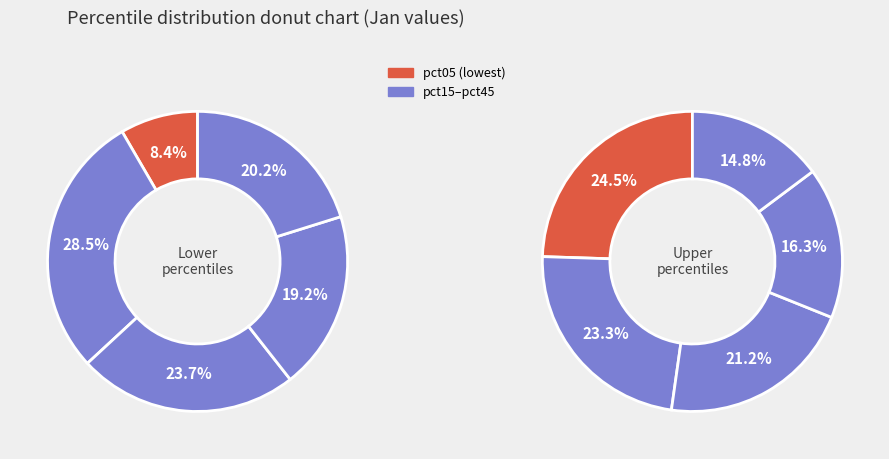

How much of the chart is everything except pct25?

87.0%